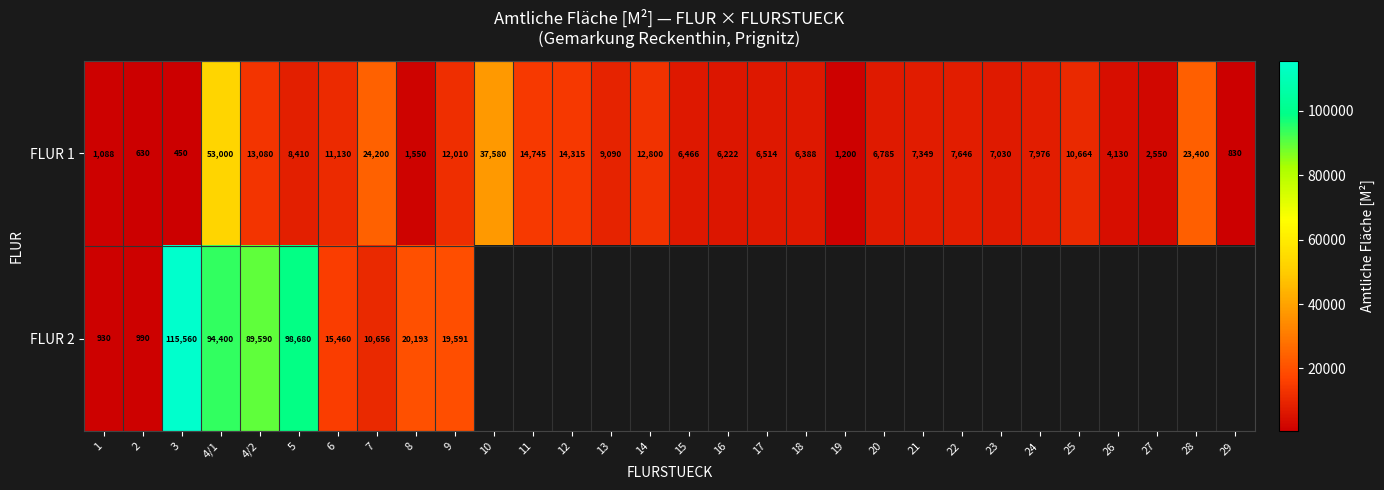

The value of FLUR 1 at 20 is 6785. True or false?

True